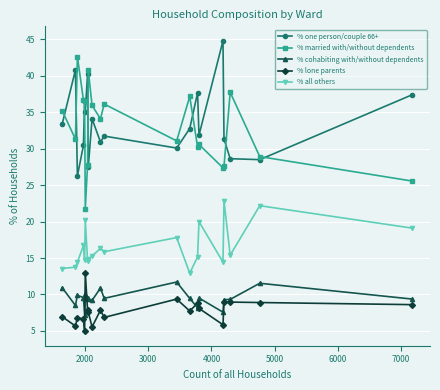

Which series has the largest total across all categories?

% one person/couple 66+